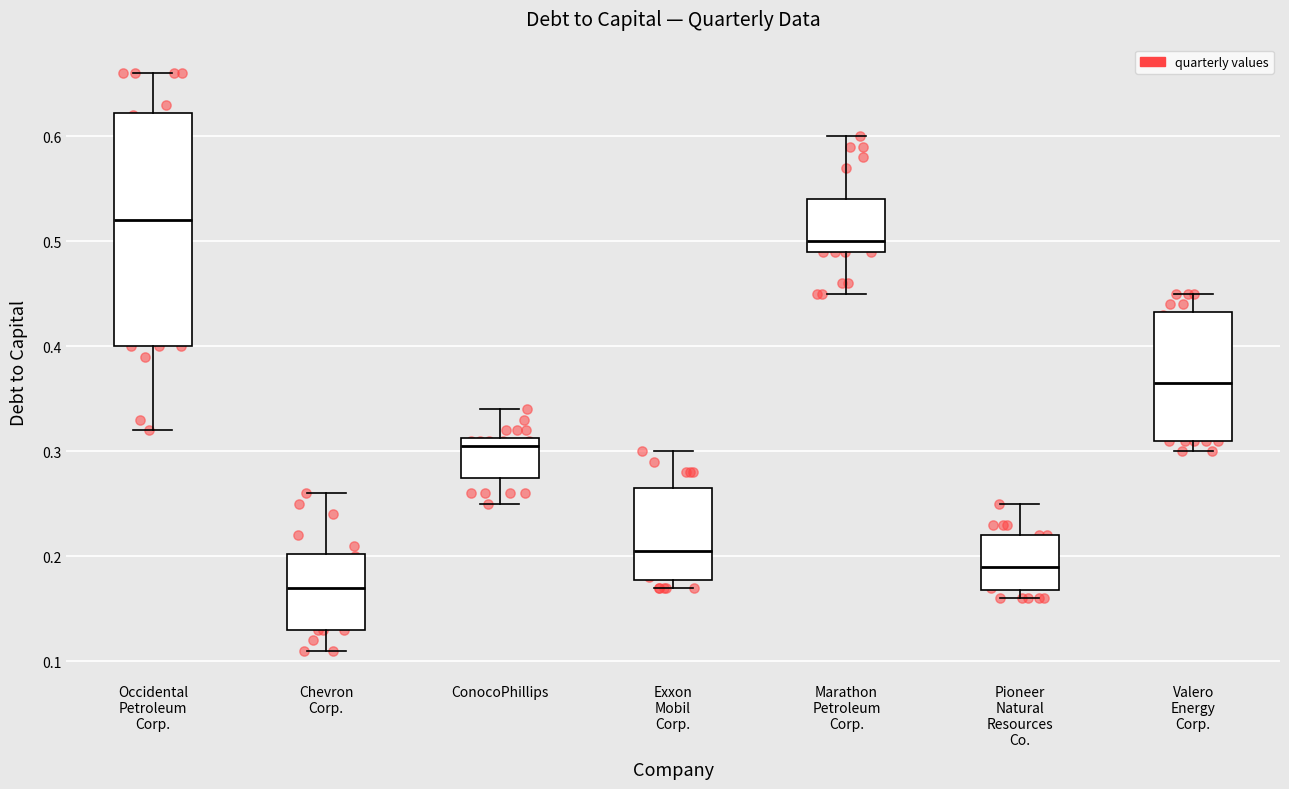

Reading left to right, transcribe this box plot: for each box, give where its median line is, the range the box spans, and where its two whiskers end, as read against the y-axis. The values are not printed on the chart, so give them approximately, as read against the axis.

Occidental Petroleum Corp.: median 0.52, box 0.40 to 0.62, whiskers 0.32 to 0.66
Chevron Corp.: median 0.17, box 0.13 to 0.20, whiskers 0.11 to 0.26
ConocoPhillips: median 0.31 (just below the box's upper edge), box 0.28 to 0.31, whiskers 0.25 to 0.34
Exxon Mobil Corp.: median 0.21, box 0.18 to 0.27, whiskers 0.17 to 0.30
Marathon Petroleum Corp.: median 0.50, box 0.49 to 0.54, whiskers 0.45 to 0.60
Pioneer Natural Resources Co.: median 0.19, box 0.17 to 0.22, whiskers 0.16 to 0.25
Valero Energy Corp.: median 0.37, box 0.31 to 0.43, whiskers 0.30 to 0.45